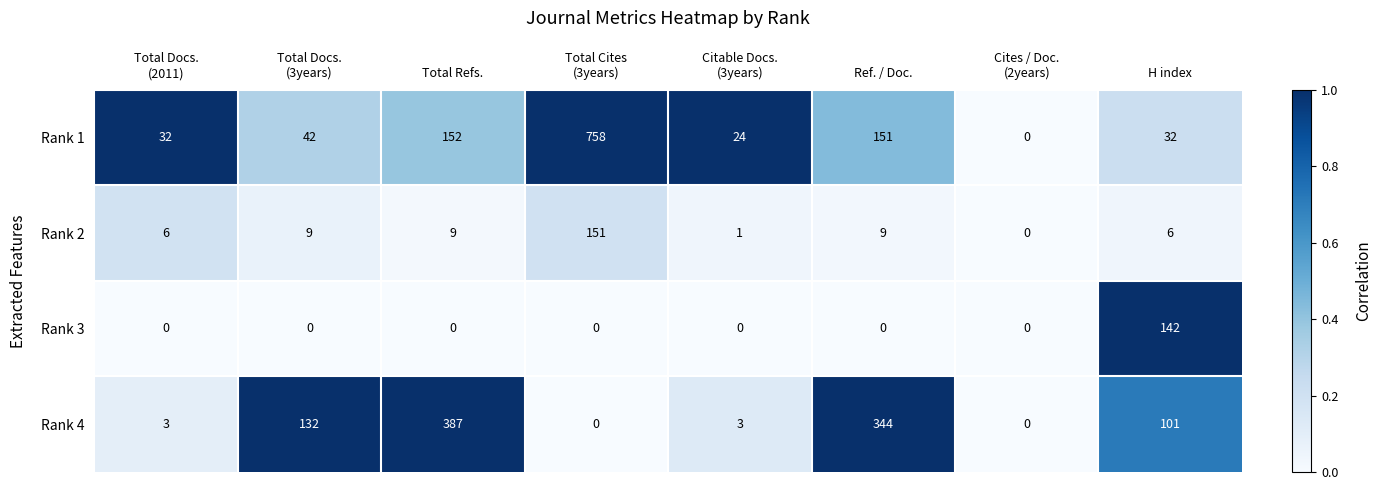

Which series has the largest total across all categories?

Rank 1